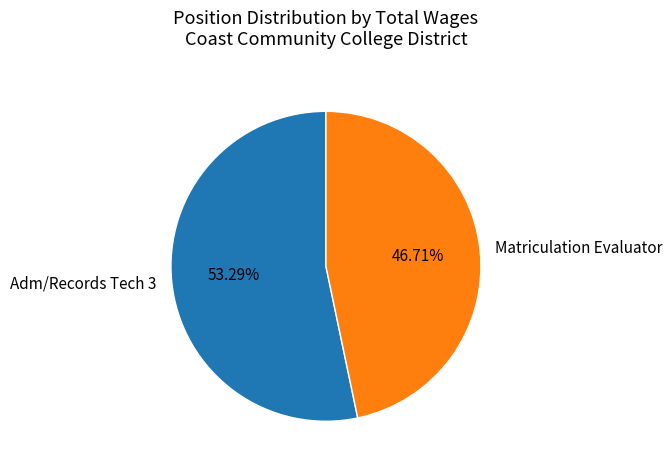

Which slice represents more than half of the pie?

Adm/Records Tech 3